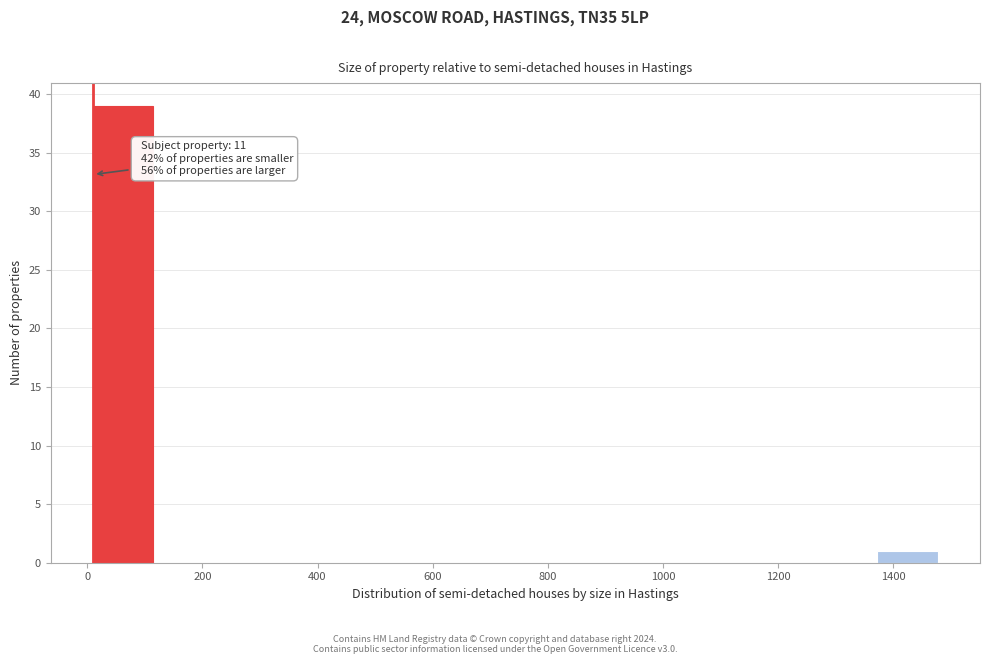

Which range on the x-axis has the tallest bar?

20 to 120